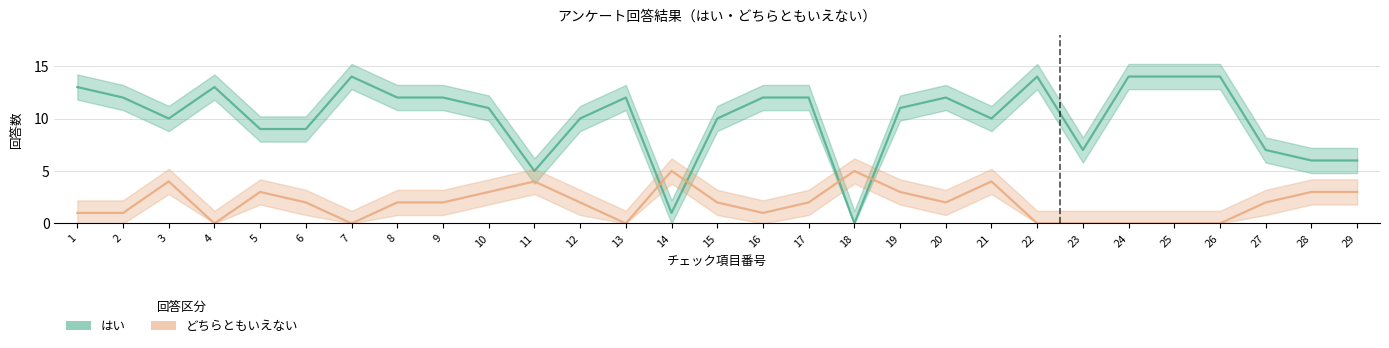

True or false: どちらともいえない and はい cross at least once.

True